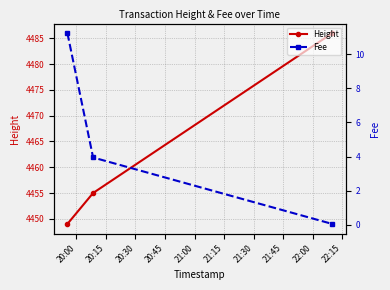

Count the Height values in the range 4449 to 4486.

3